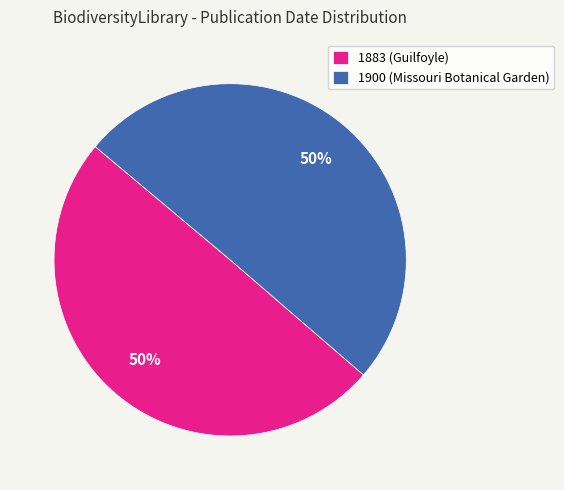

To the nearest percent, what is the combined percentage of 1883 and 1900?

100%